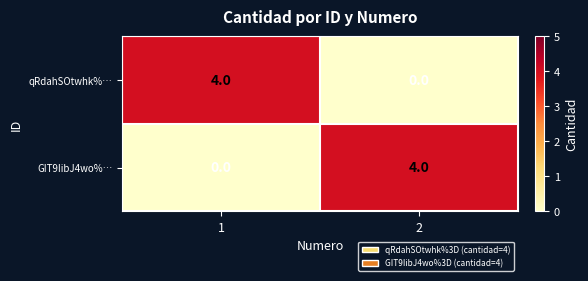

What is the difference between the qRdahSOtwhk%… values at 2 and 1?

4